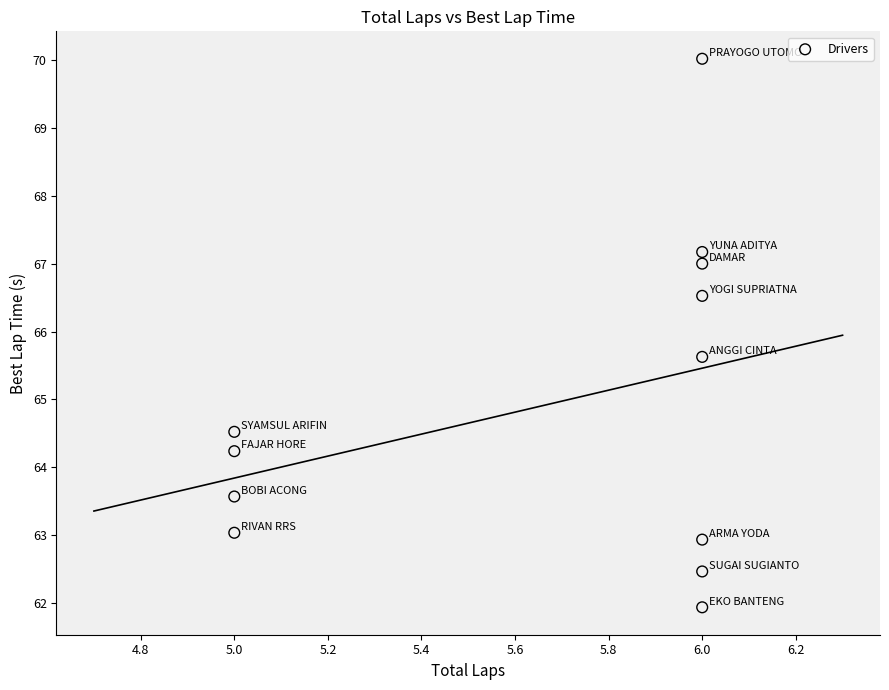

What is the average X value?

5.7